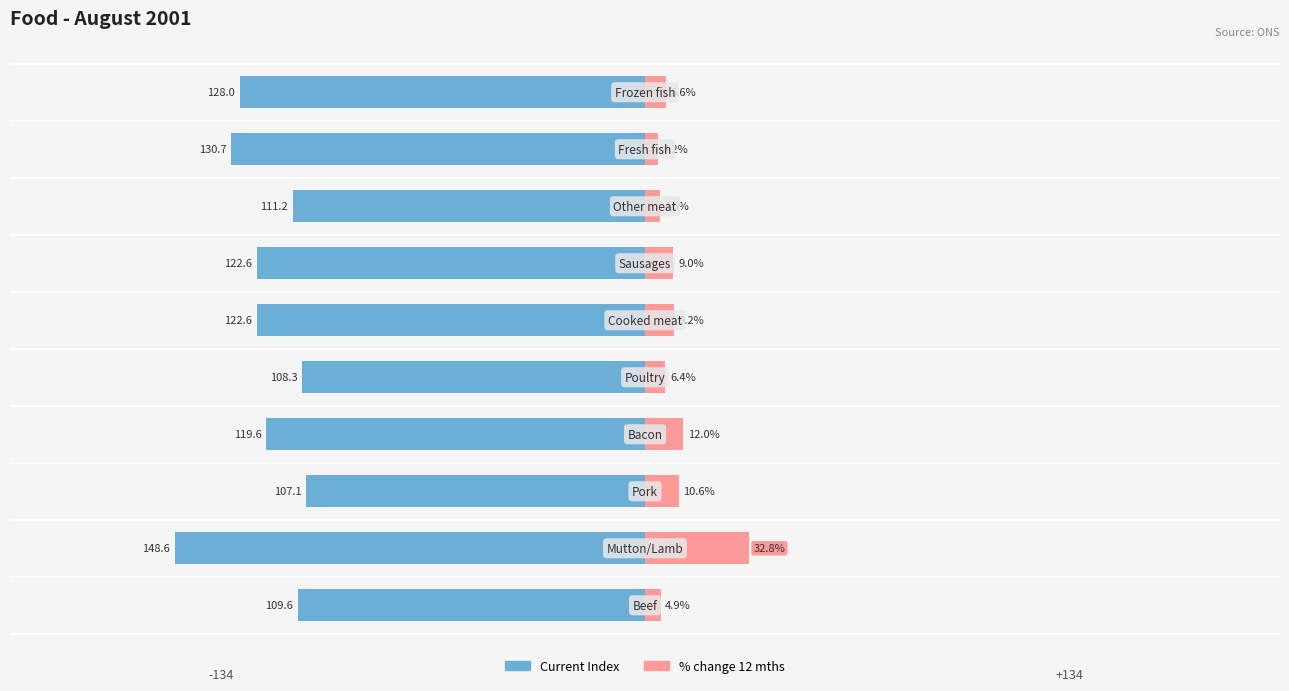

What is the sum of all % change 12 mths values?

100.3